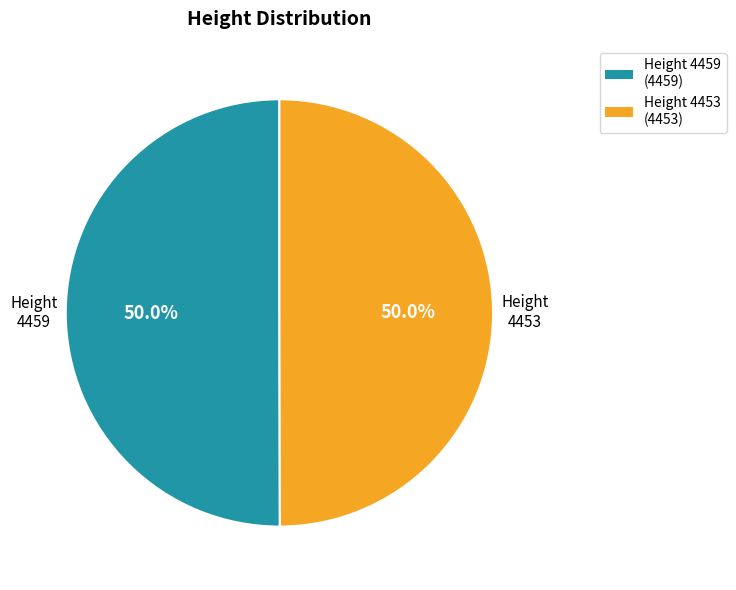

To the nearest percent, what is the average slice percentage?

50%